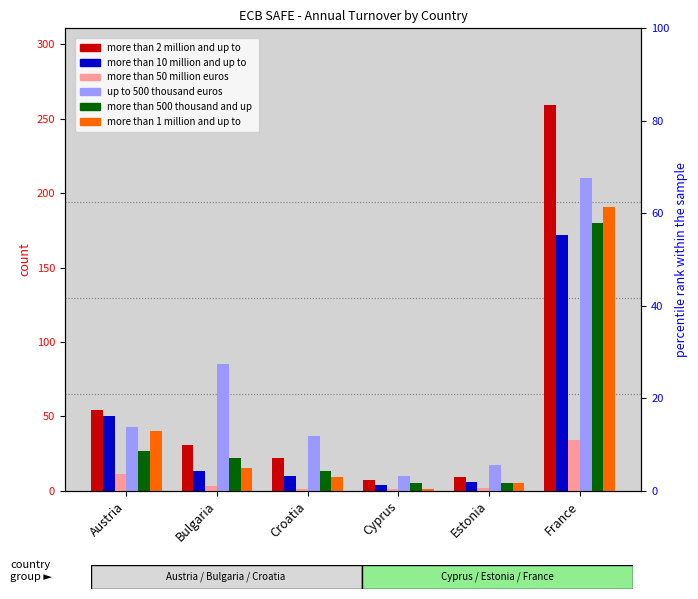

The value of more than 10 million and up to 50 million at Austria is 22. True or false?

False